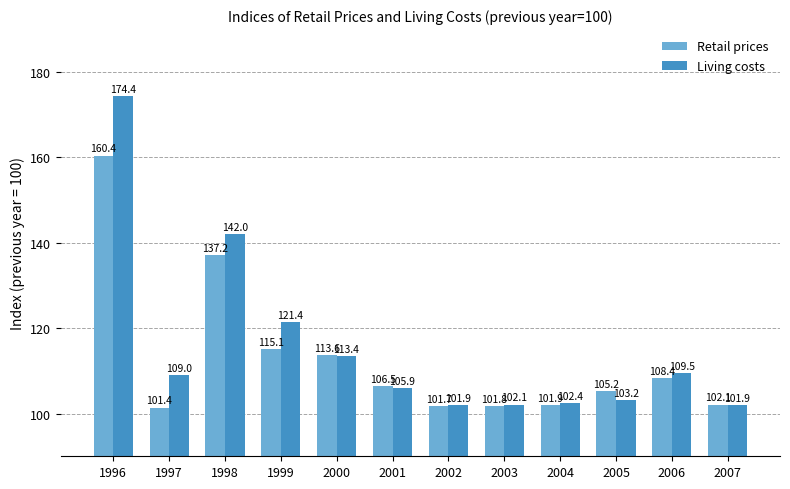

How many bars are there in each group?

2